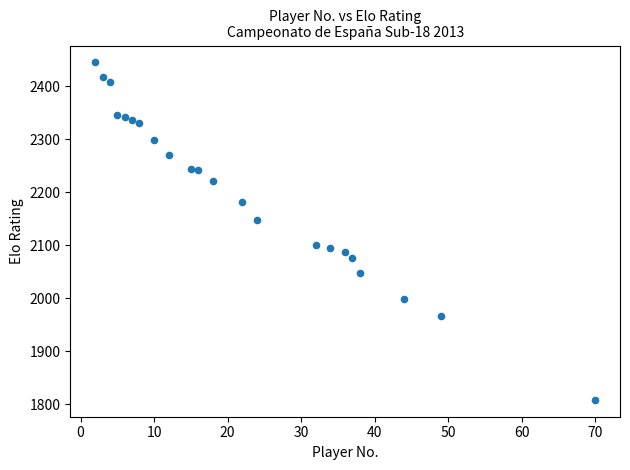

What is the range of X values (max minus min)?

68